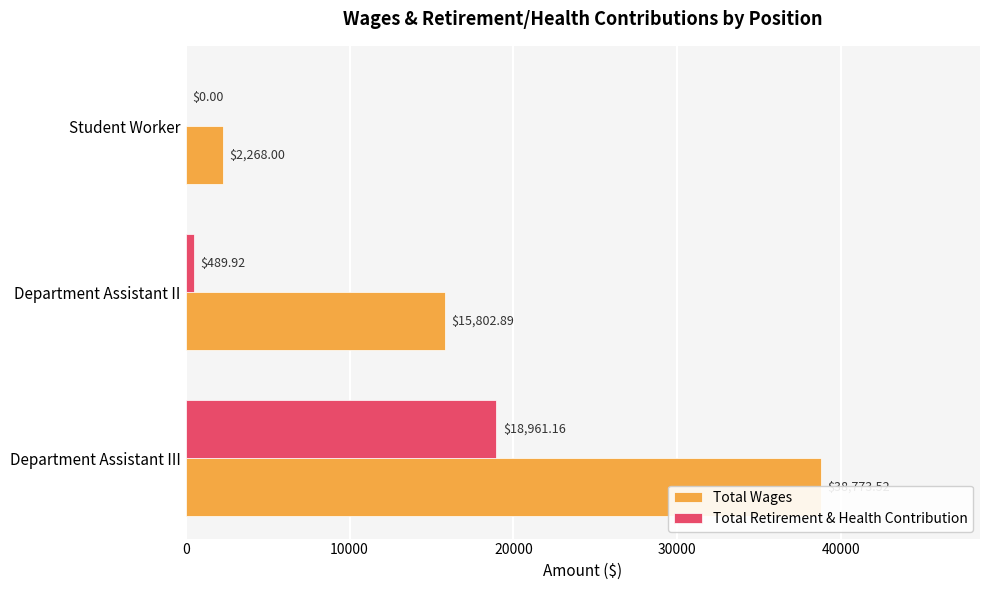

What is the maximum value shown in the chart?

38773.5